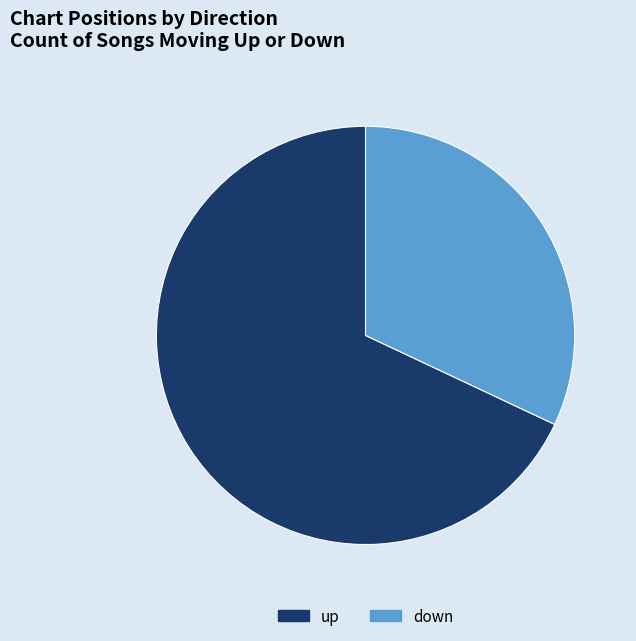

The up slice represents 79% of the pie. True or false?

False